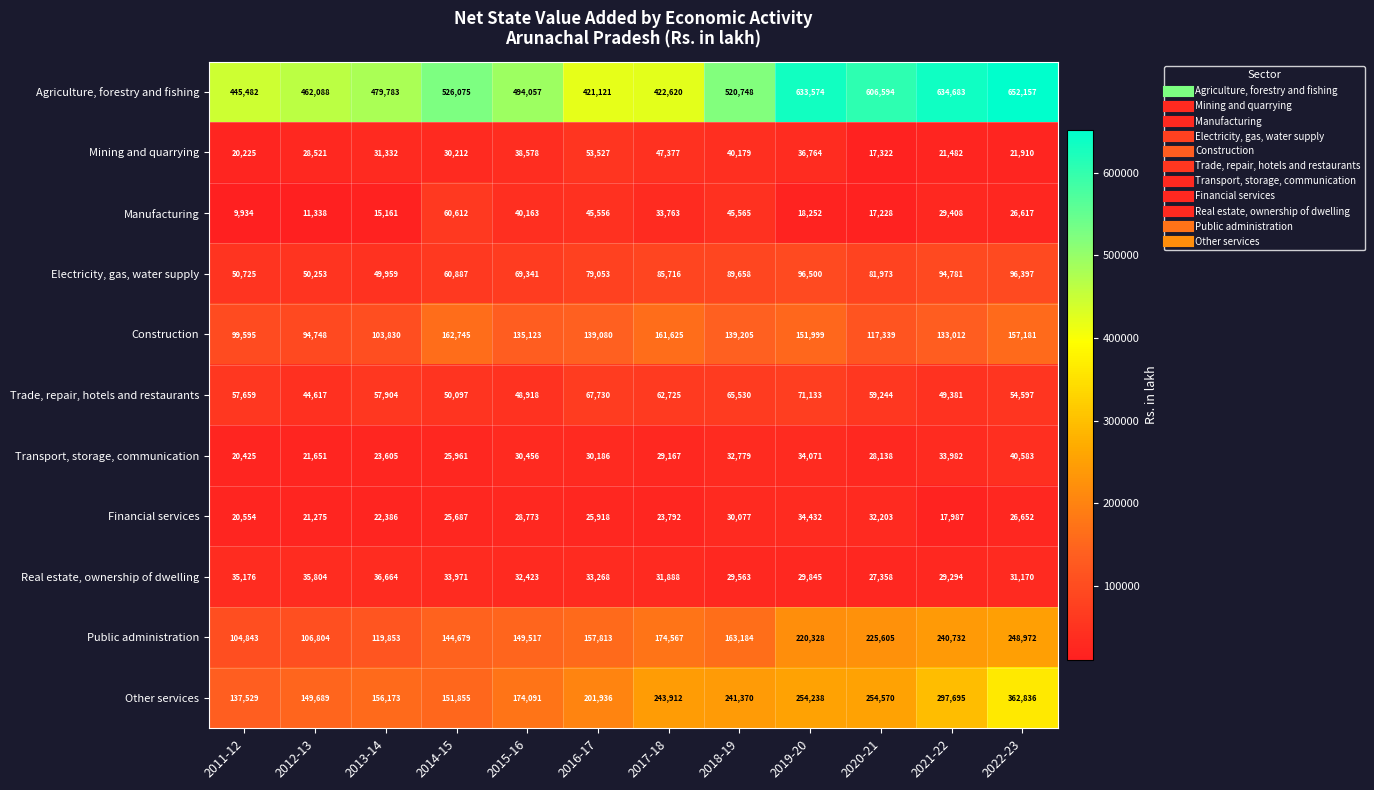

Read the Transport, storage, communication value at 2012-13, to the nearest 100.

21700